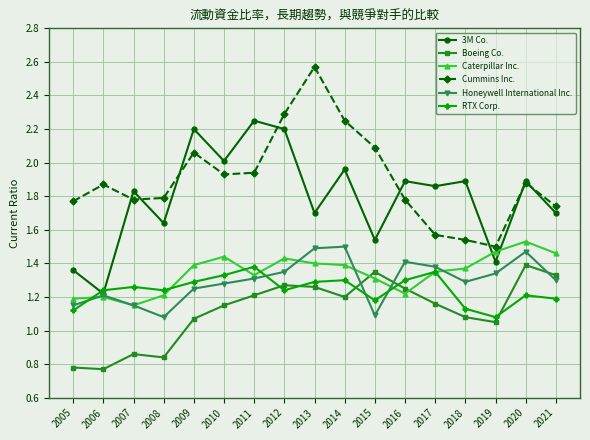

True or false: Cummins Inc. has a value of 2.5 at 2017.

False